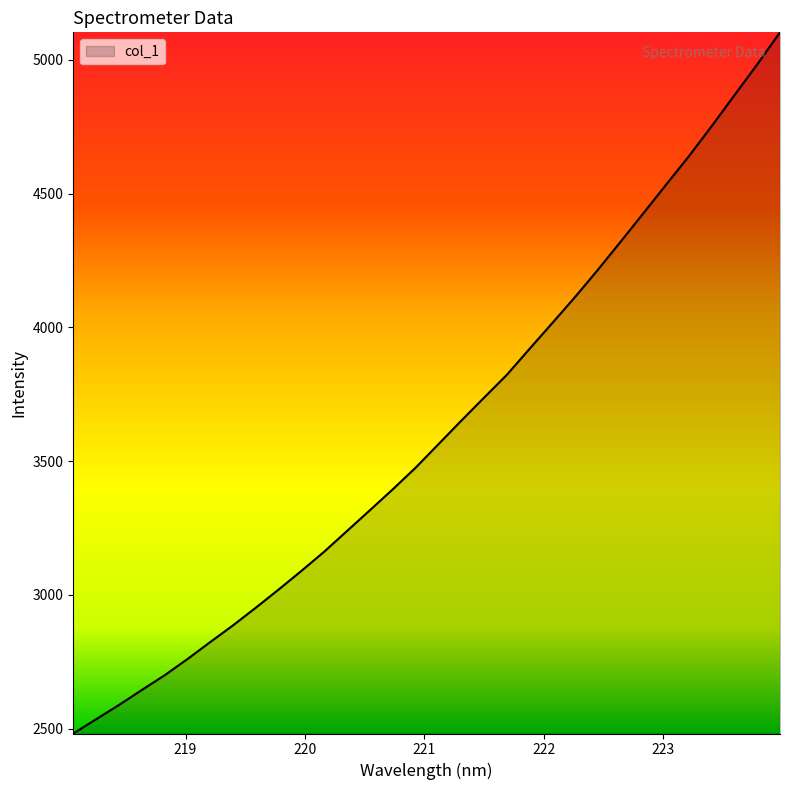

What is the difference between the maximum and minimum values?

2620.5